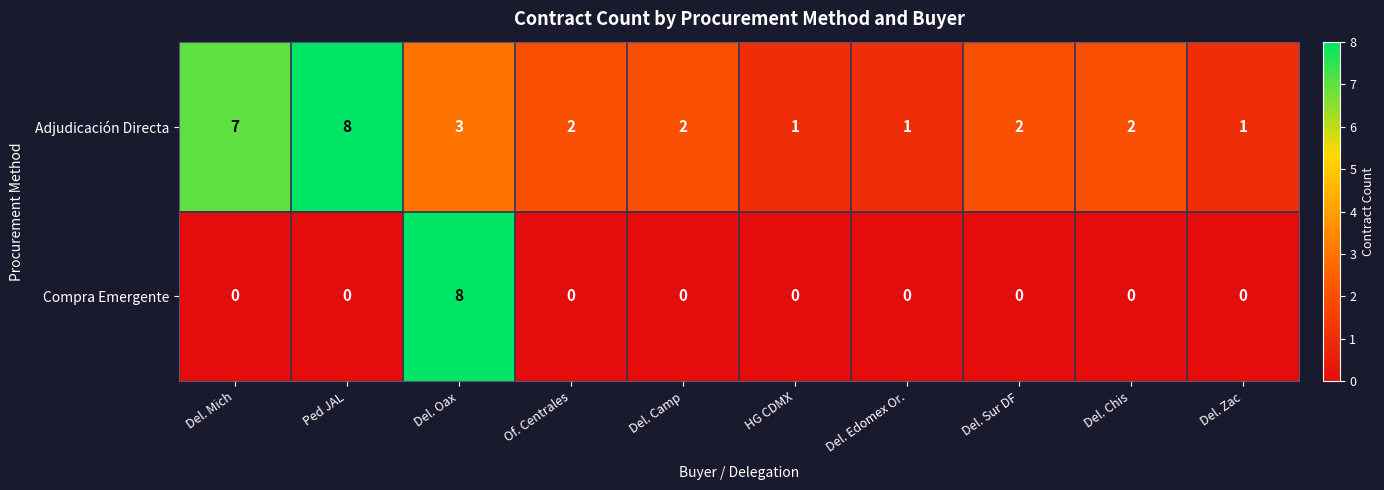

Reading left to right, what are all the values shown in this chart?

Adjudicación Directa: 7	8	3	2	2	1	1	2	2	1
Compra Emergente: 0	0	8	0	0	0	0	0	0	0